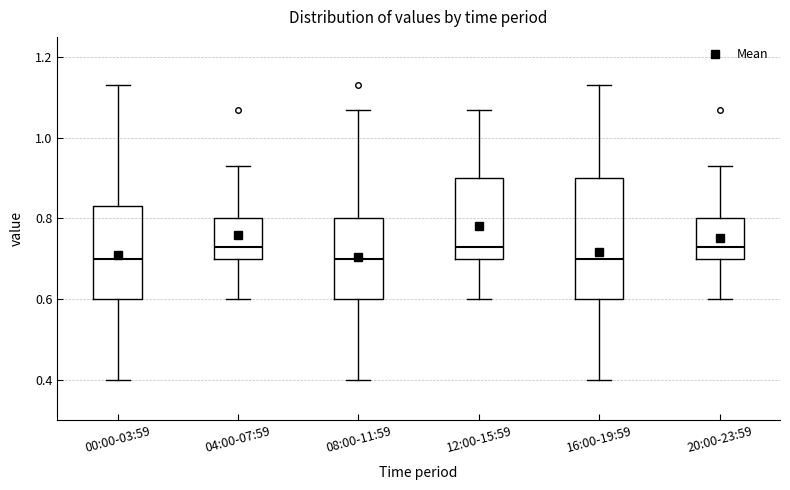

Reading left to right, transcribe this box plot: for each box, give where its median line is, the range the box spans, and where its two whiskers end, as read against the y-axis. The values are not printed on the chart, so give them approximately, as read against the axis.

00:00-03:59: median 0.70, box 0.60 to 0.84, whiskers 0.40 to 1.14
04:00-07:59: median 0.74, box 0.70 to 0.80, whiskers 0.60 to 0.94
08:00-11:59: median 0.70, box 0.60 to 0.80, whiskers 0.40 to 1.08
12:00-15:59: median 0.74, box 0.70 to 0.90, whiskers 0.60 to 1.08
16:00-19:59: median 0.70, box 0.60 to 0.90, whiskers 0.40 to 1.14
20:00-23:59: median 0.74, box 0.70 to 0.80, whiskers 0.60 to 0.94